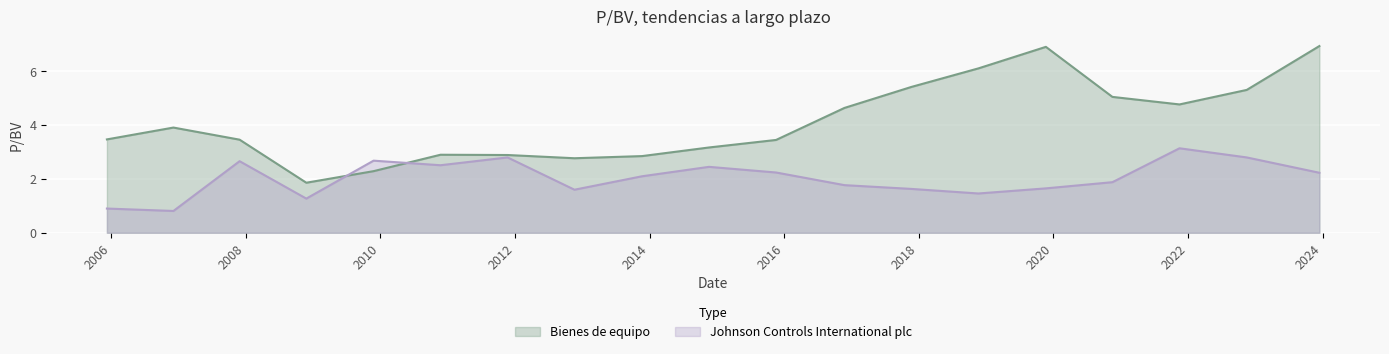

In Bienes de equipo, how many points are higher than both neighbors (excluding endpoints)?

3